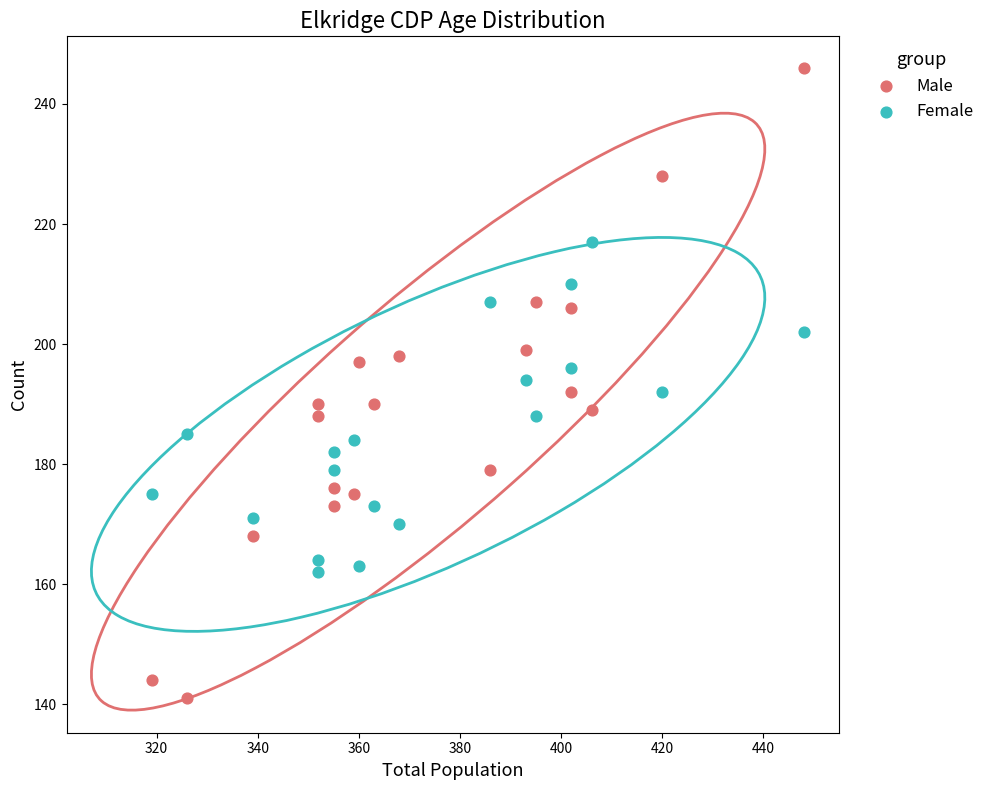

Which series has the largest Y range (max minus min)?

Male